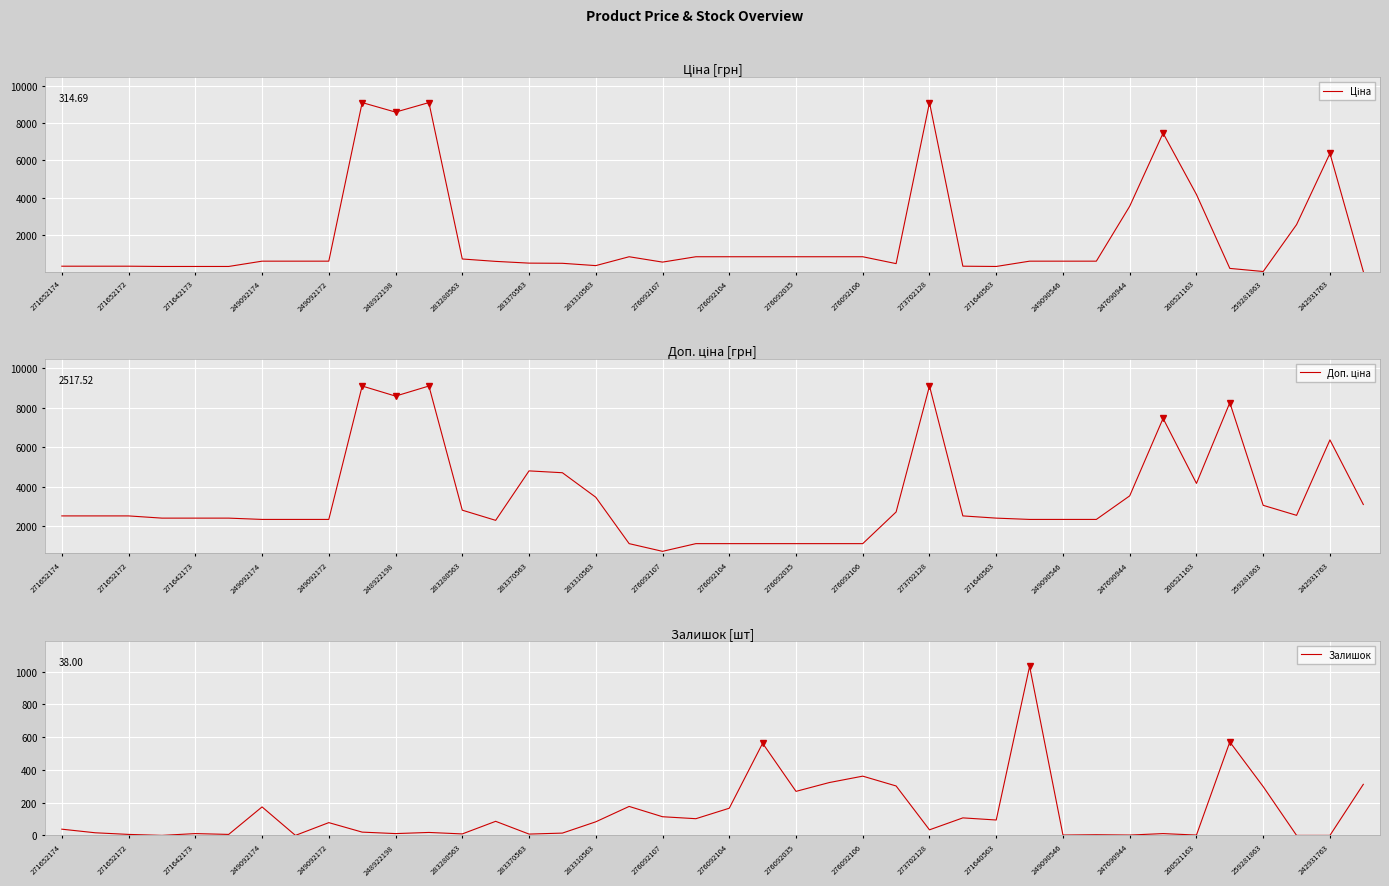

Is it true that Залишок equals 11 at 271642173?

True